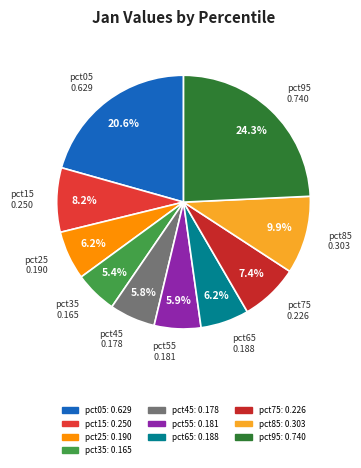

Which category has the biggest portion of the pie?

pct95